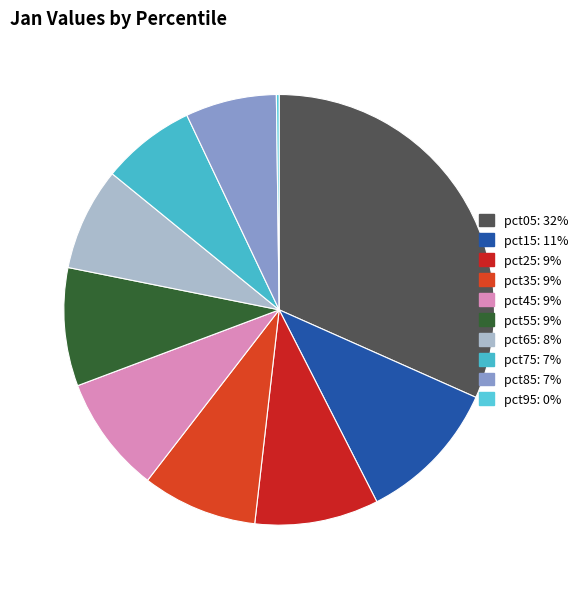

To the nearest percent, what portion does pct45 represent?

9%